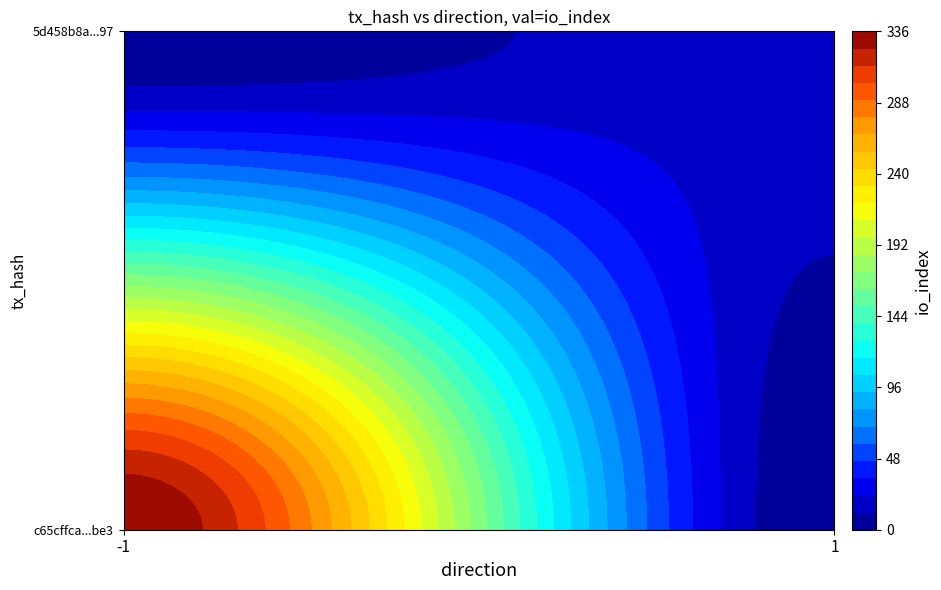

True or false: c65cffca35ce56b5c9e70e826ace12f1c941be3 has a value of -1 at direction.

True